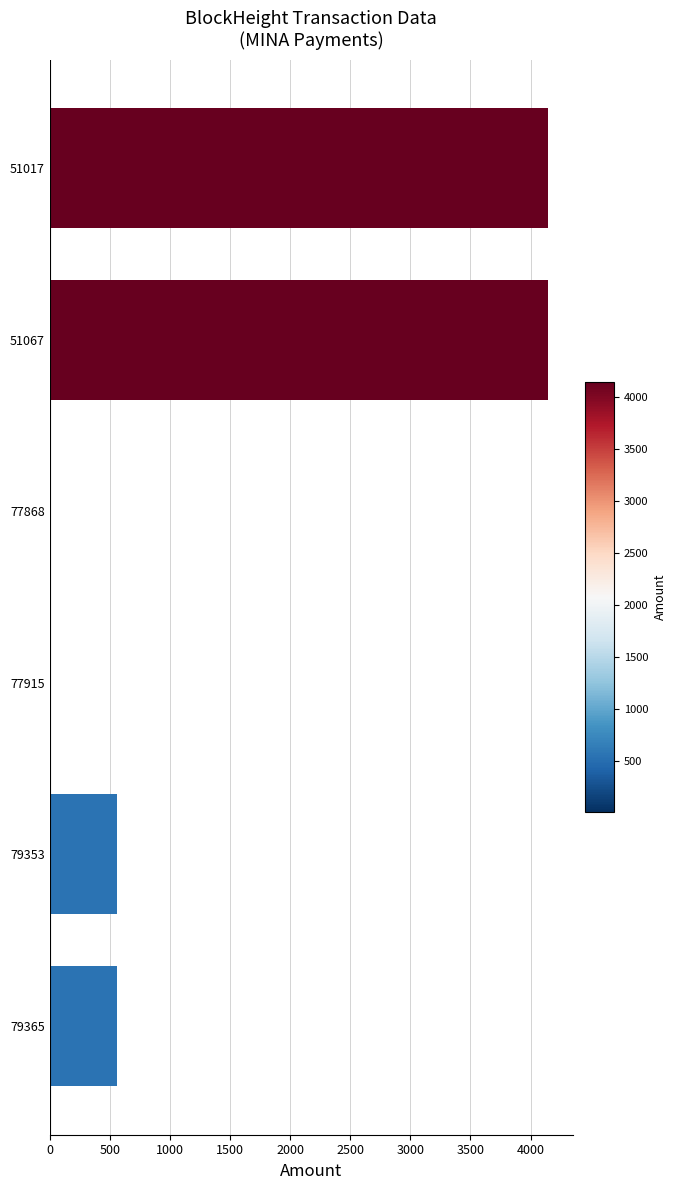

What is the sum of all values?

9429.2